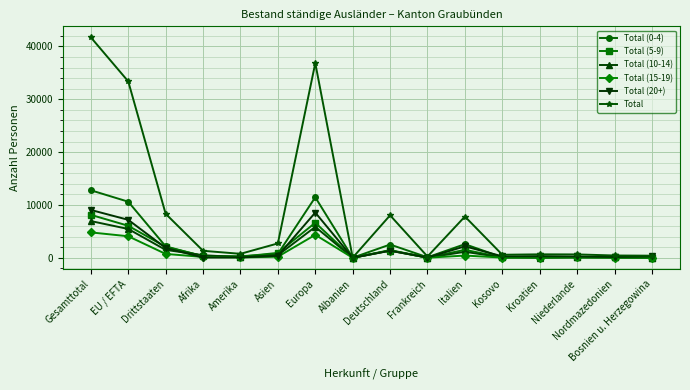

Rank the series at Gesamttotal from highest to lowest value.

Total, Total (0-4), Total (20+), Total (5-9), Total (10-14), Total (15-19)